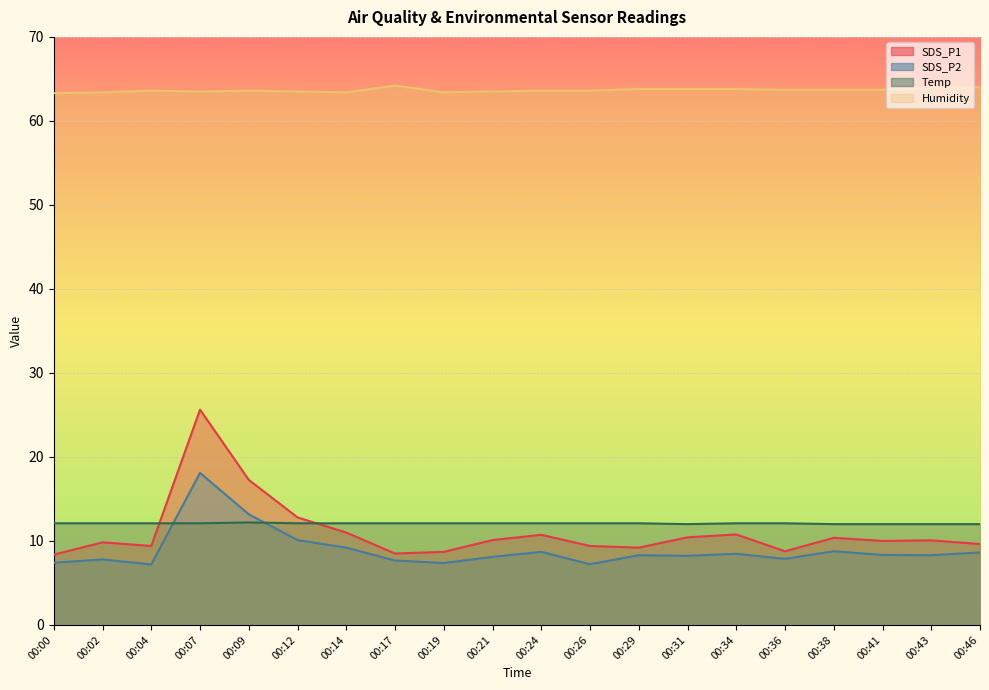

How many lines are shown in the chart?

4